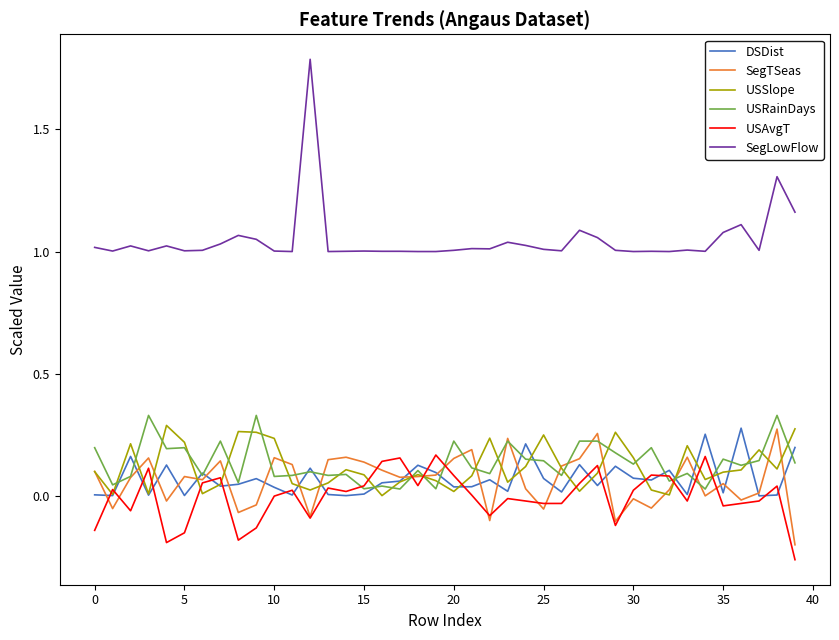

Which series has the largest total across all categories?

SegLowFlow